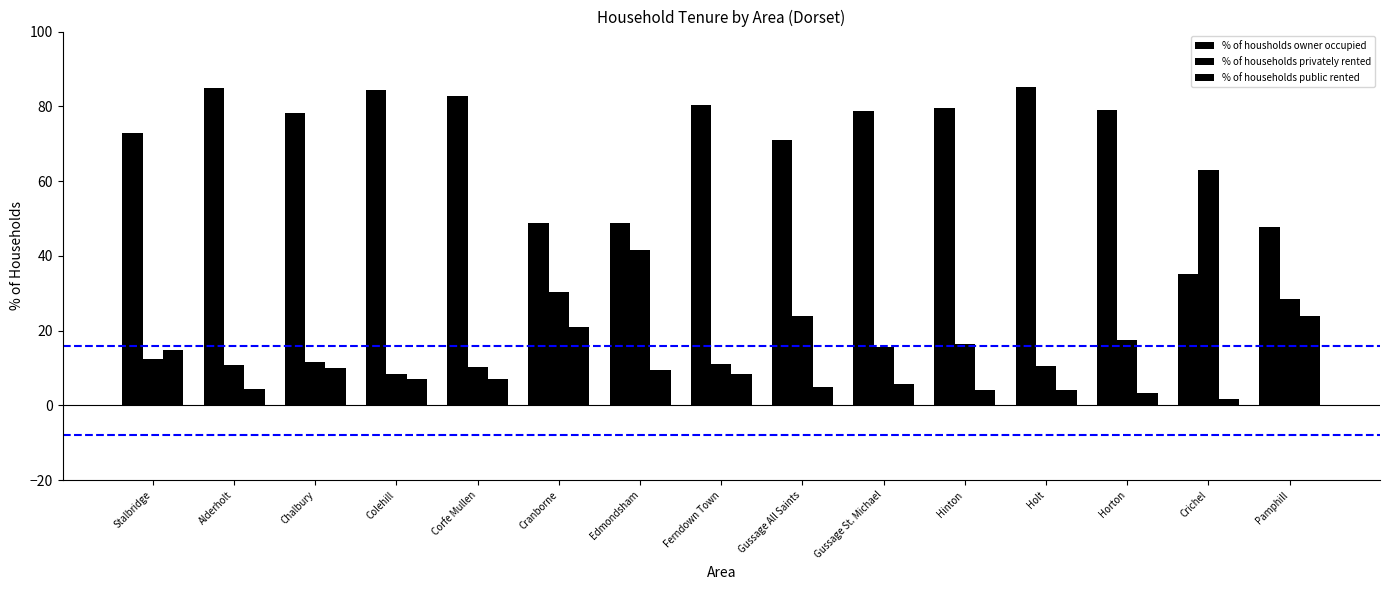

True or false: % of households public rented has a value of 10.6 at Cranborne.

False